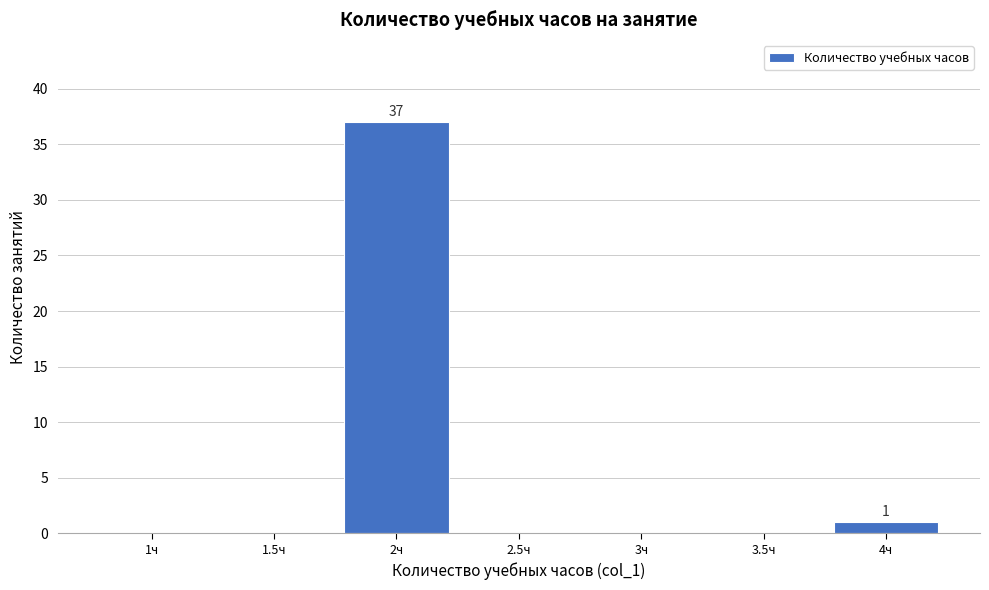

Reading left to right, list all the values displayed in this chart.

1ч=0	1.5ч=0	2ч=37	2.5ч=0	3ч=0	3.5ч=0	4ч=1